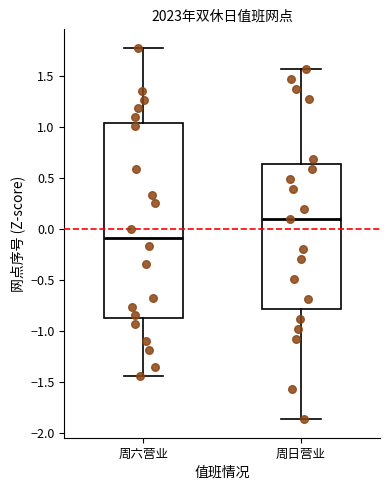

Which box's median line is the highest?

周日营业